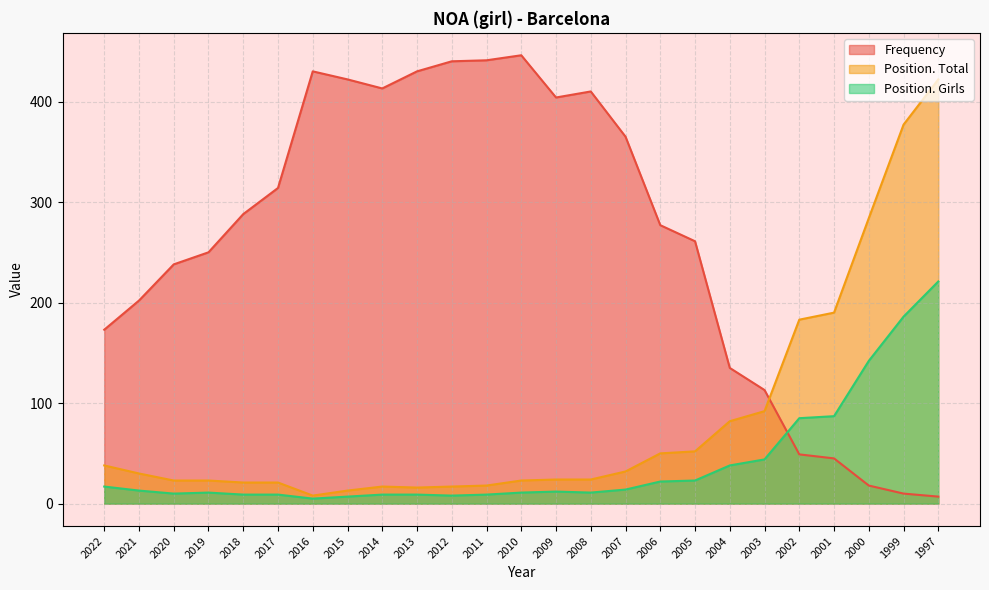

At which category does the chart reach its peak across all series?

2010